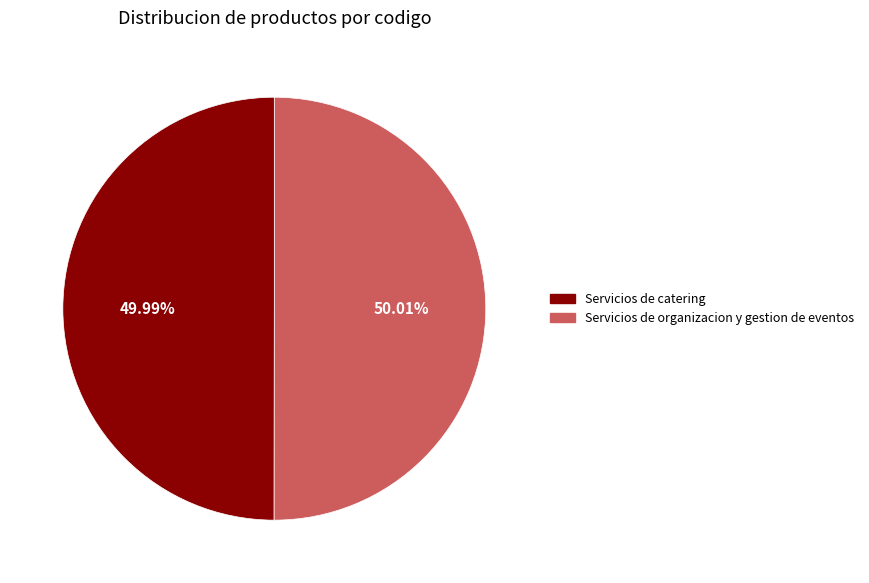

To the nearest percent, what portion does Servicios de organizacion y gestion de eventos represent?

50%